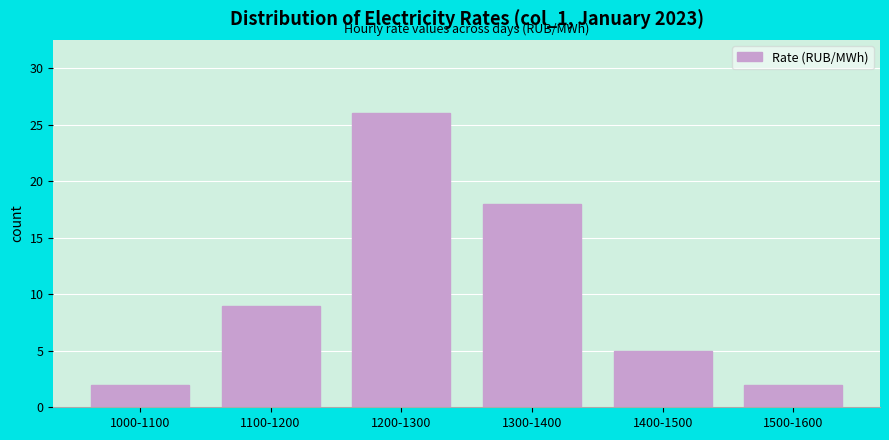

Reading left to right, extract all data points from this chart.

1000-1100=2	1100-1200=9	1200-1300=26	1300-1400=18	1400-1500=5	1500-1600=2